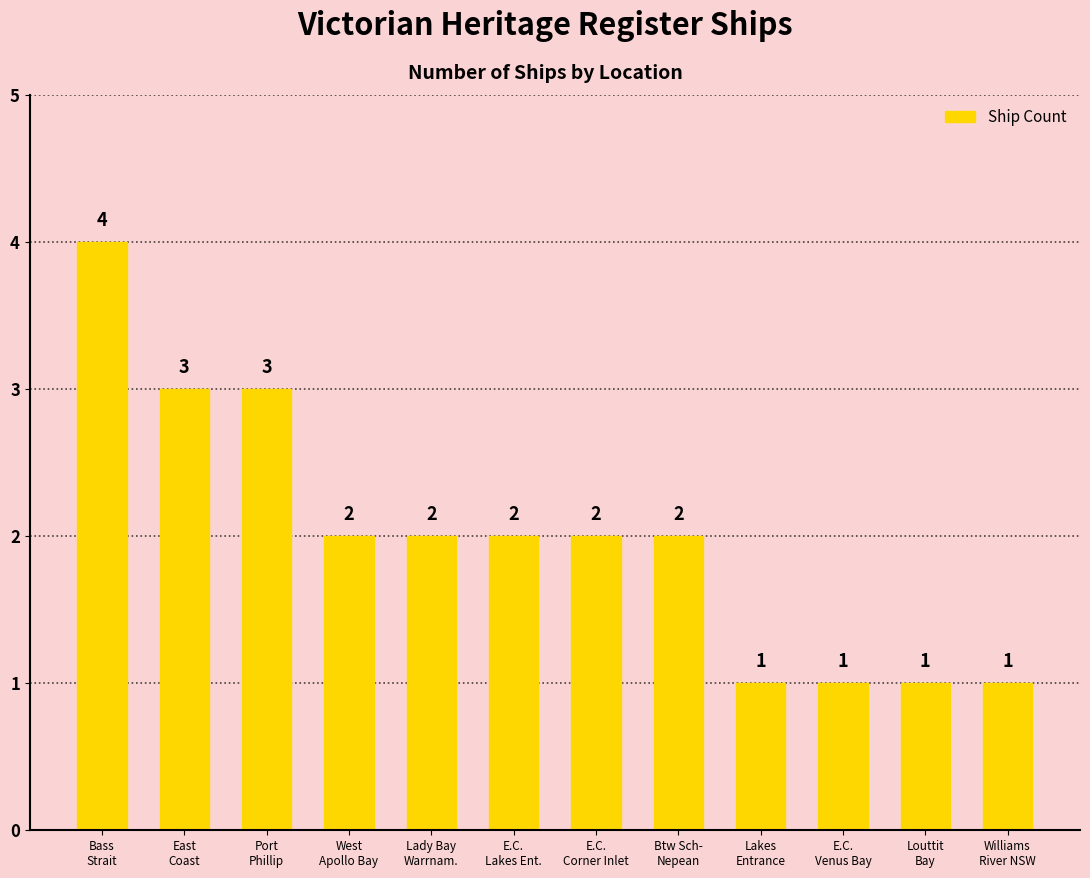

What is the sum of all values?

24